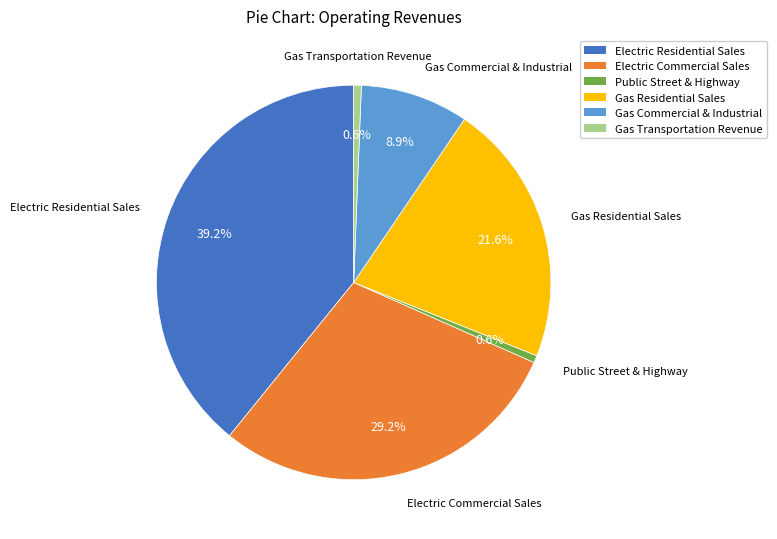

What percentage is the Gas Commercial & Industrial slice, to the nearest percent?

9%